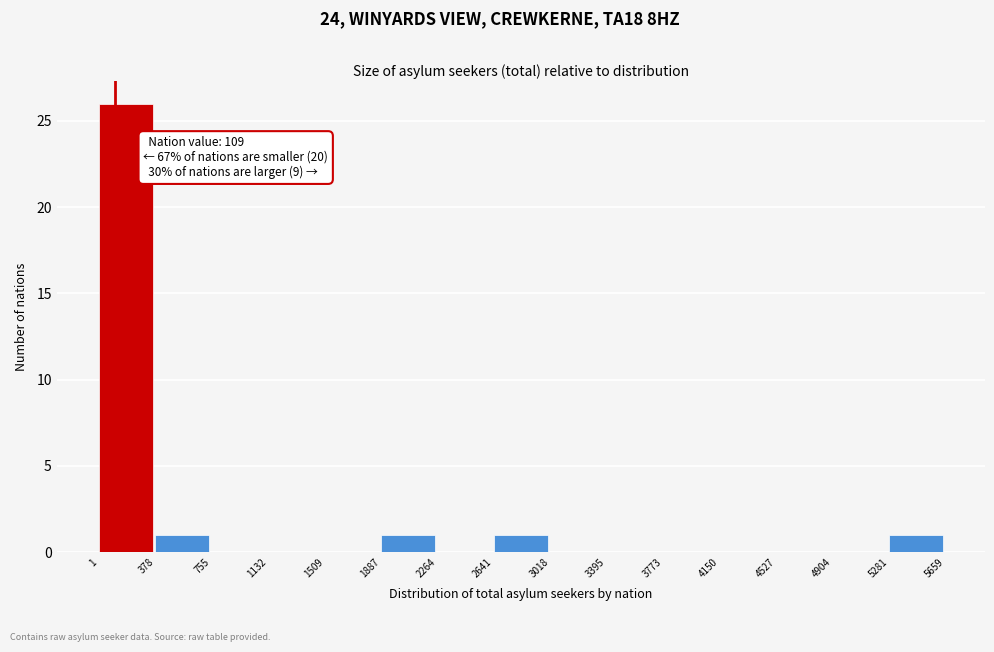

Which range on the x-axis has the tallest bar?

1 to 378